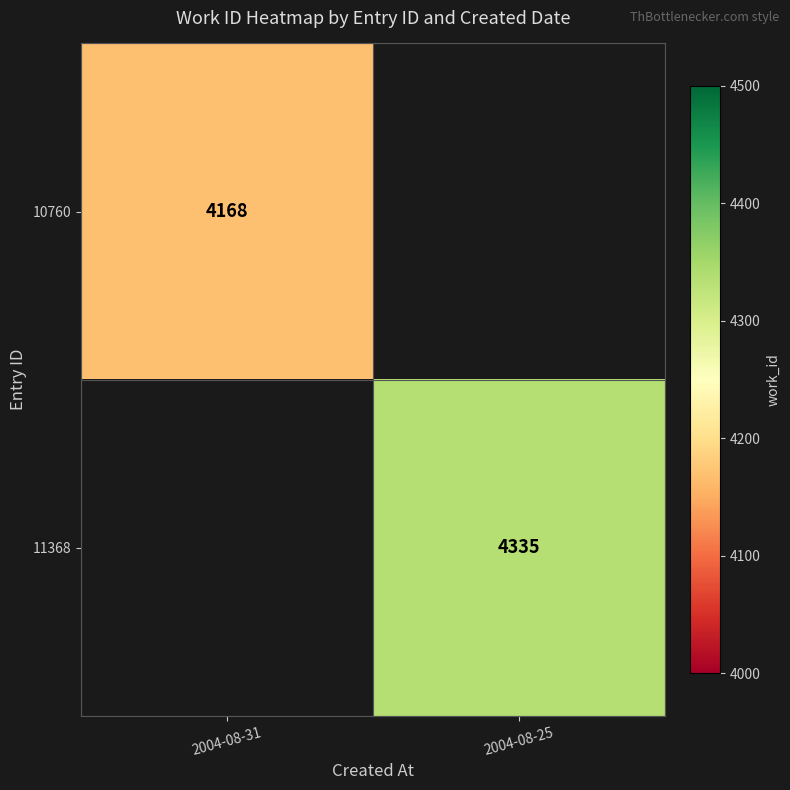

True or false: 10760 has a value of 1651 at 2004-08-31.

False